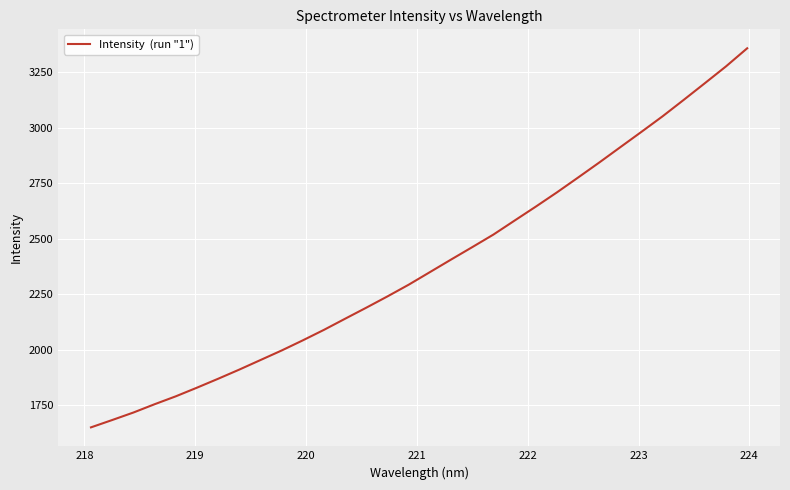

What is the sum of all values?

76348.9